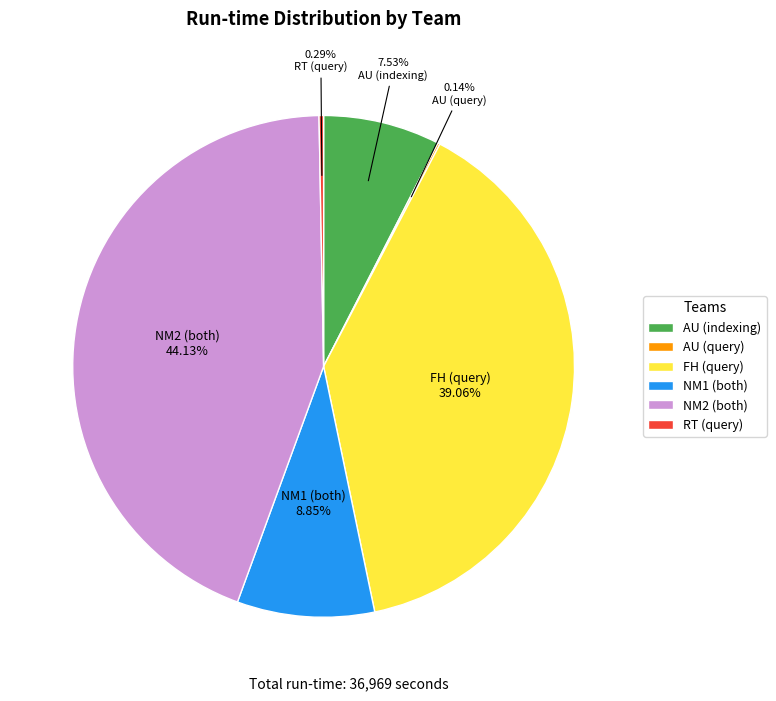

To the nearest percent, what is the average slice percentage?

17%